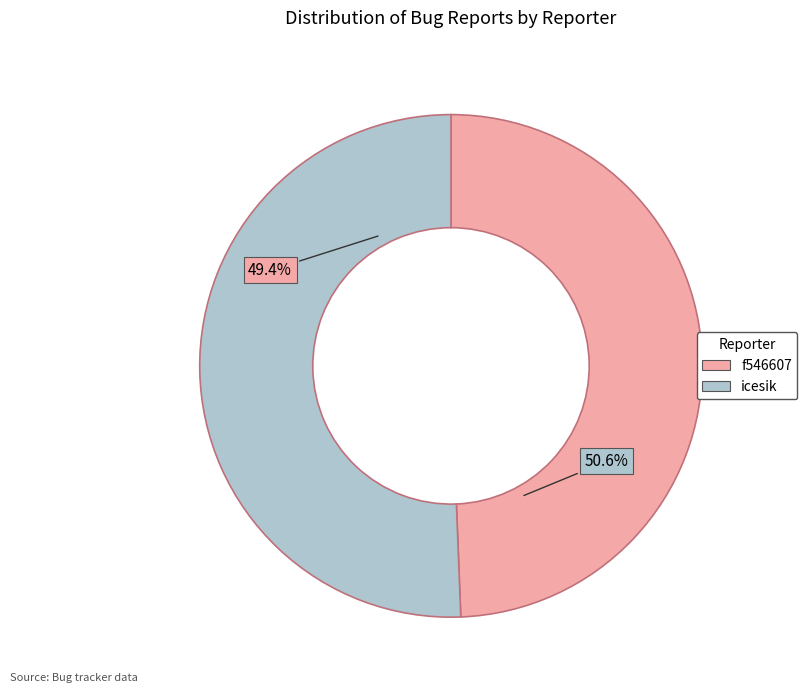

To the nearest percent, what is the combined percentage of f546607 and icesik?

100%